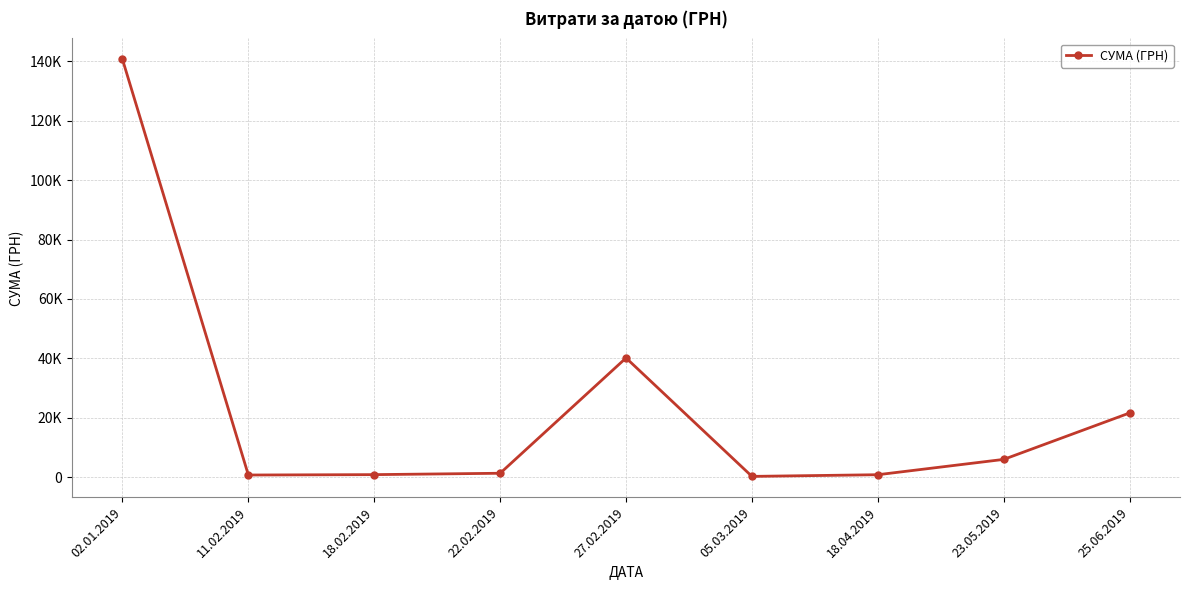

Is it true that the value at 02.01.2019 is 140693.5?

True